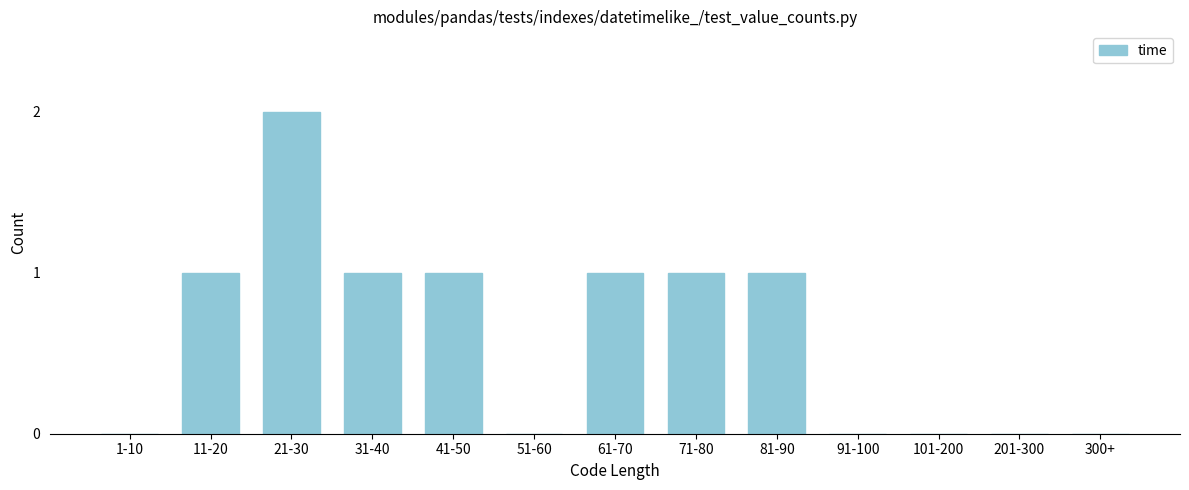

Reading right to left, what are all the values shown in this chart?

300+=0	201-300=0	101-200=0	91-100=0	81-90=1	71-80=1	61-70=1	51-60=0	41-50=1	31-40=1	21-30=2	11-20=1	1-10=0